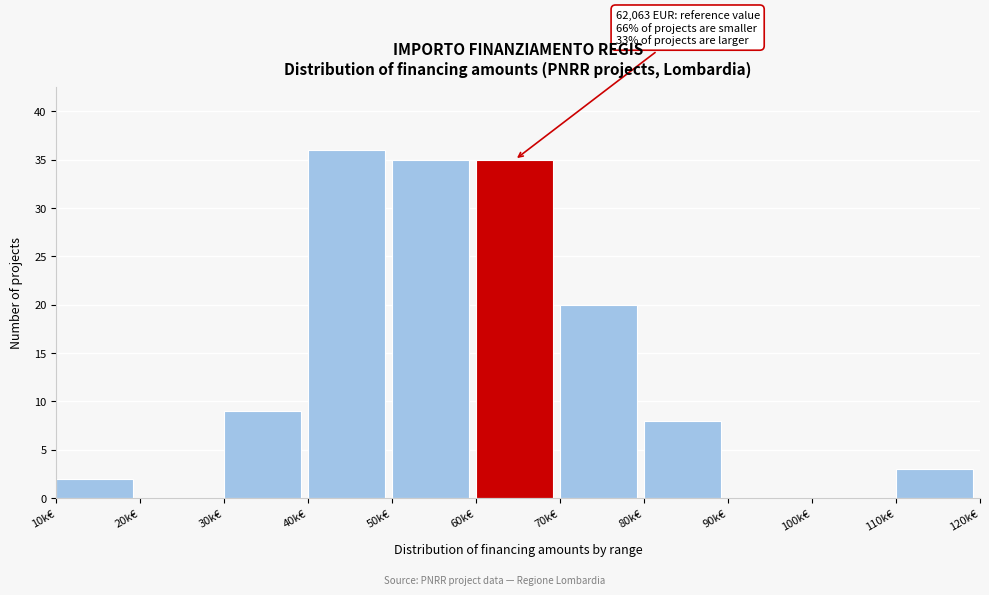

Reading left to right, extract all data points from this chart.

10k€=2	20k€=0	30k€=9	40k€=36	50k€=35	60k€=35	70k€=20	80k€=8	90k€=0	100k€=0	110k€=3